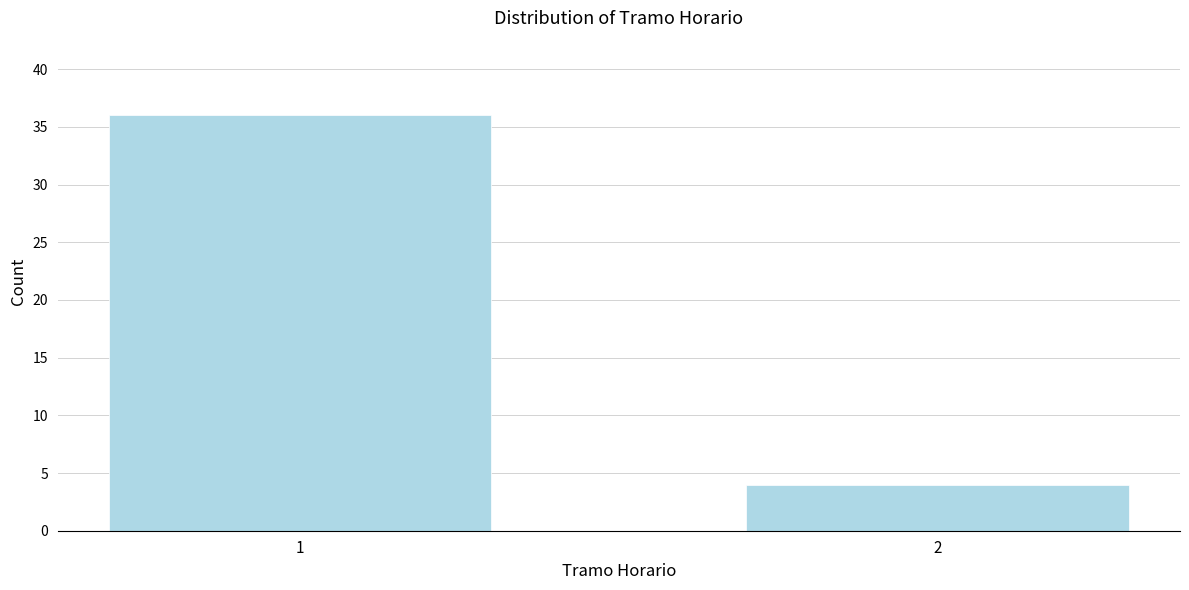

Reading left to right, what are all the values shown in this chart?

1=36	2=4